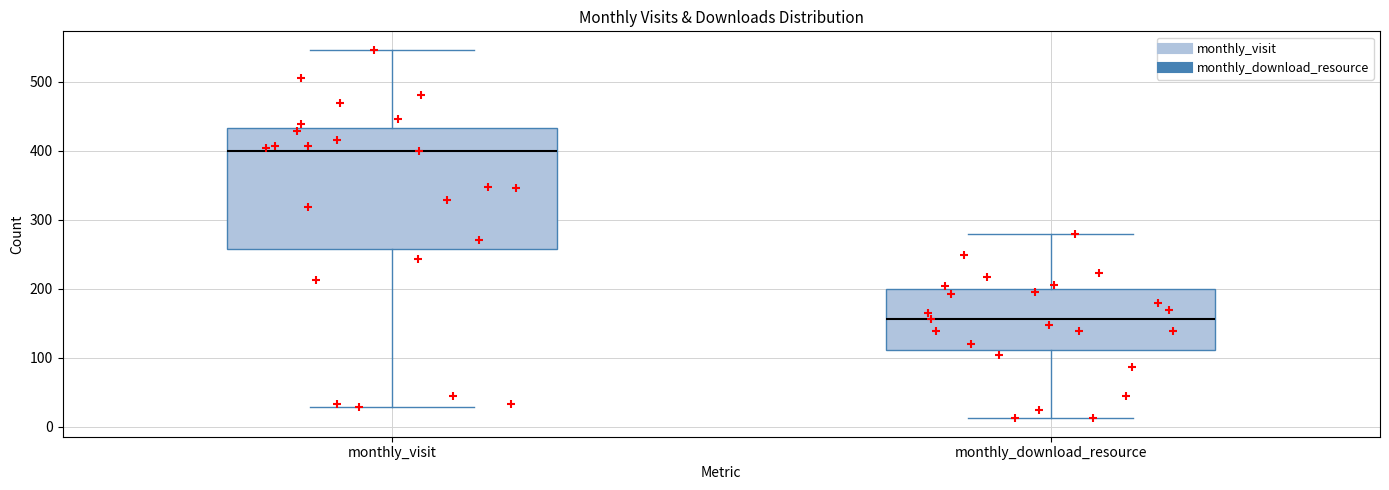

Where does the median line of the box for monthly_download_resource sit on the y-axis? The values are not printed on the chart, so give them approximately, as read against the axis.

160